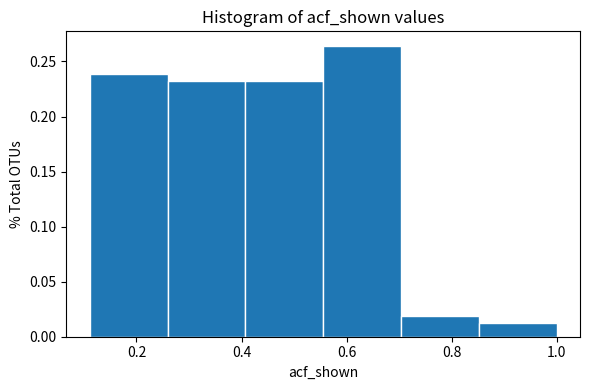

Reading left to right, list every bar in this chart as the range it spans on the x-axis followed by its height. Neither the bar edges nor the heights are printed on the chart, so give them approximately, as read against the axes.

0.12 to 0.26: 0.240
0.26 to 0.40: 0.235
0.40 to 0.56: 0.235
0.56 to 0.70: 0.265
0.70 to 0.86: 0.020
0.86 to 1.00: 0.015